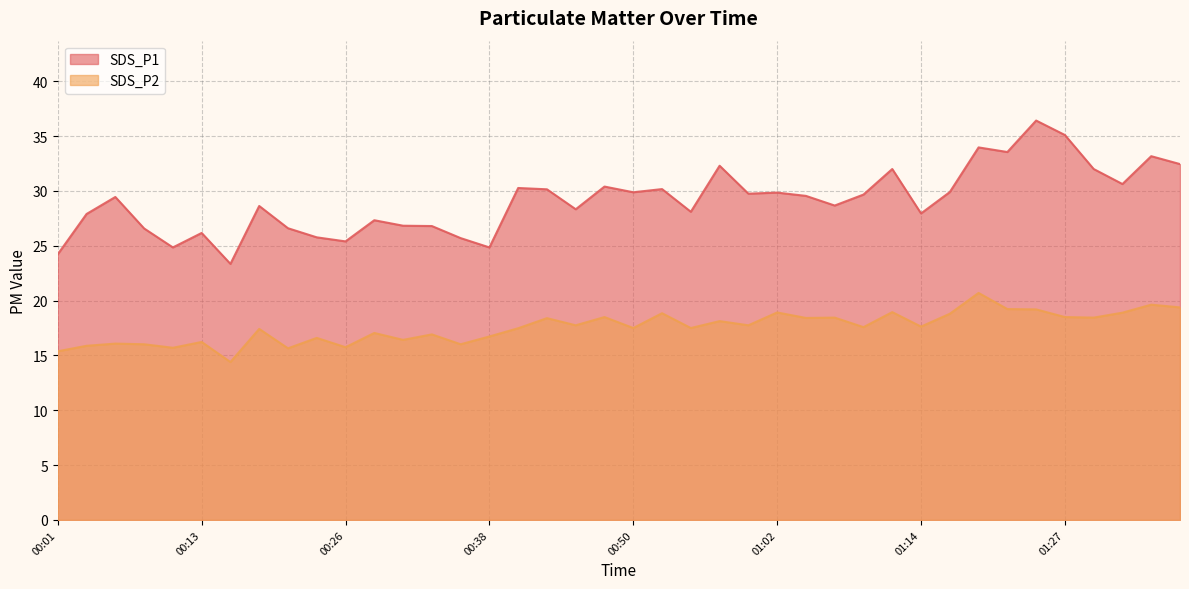

How many interior local peaks does the SDS_P1 series have?

13